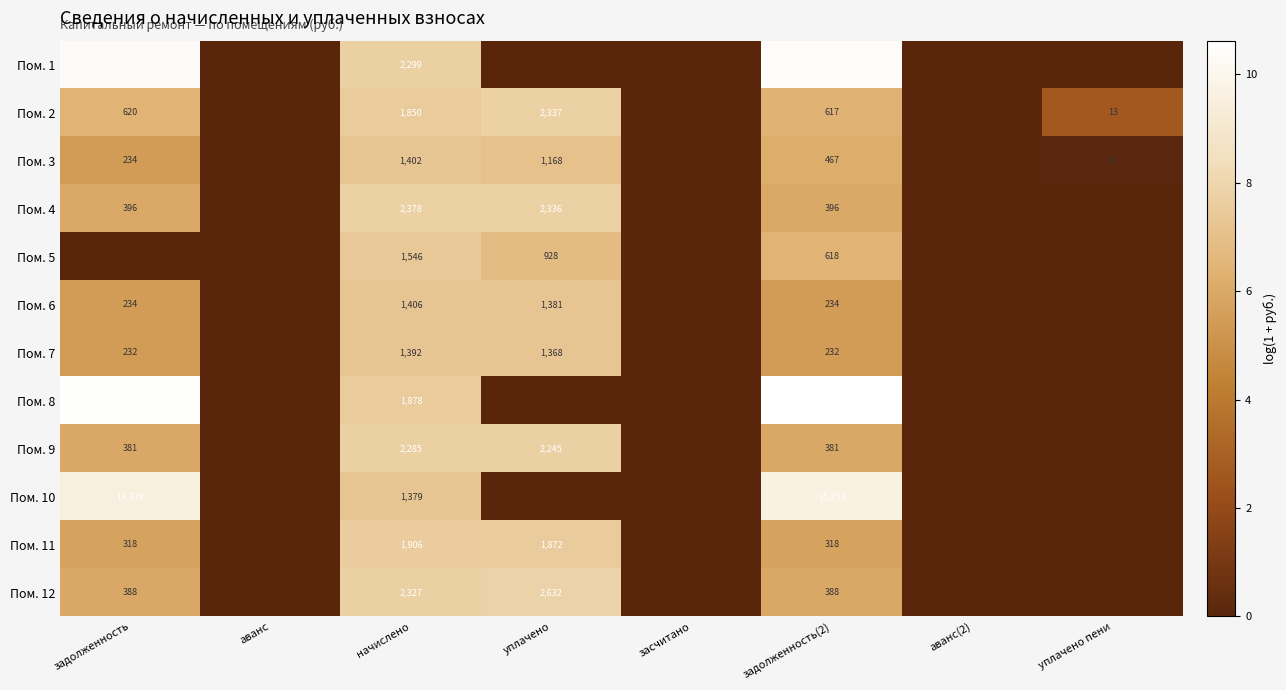

At which category is the sum across all series the highest?

начислено